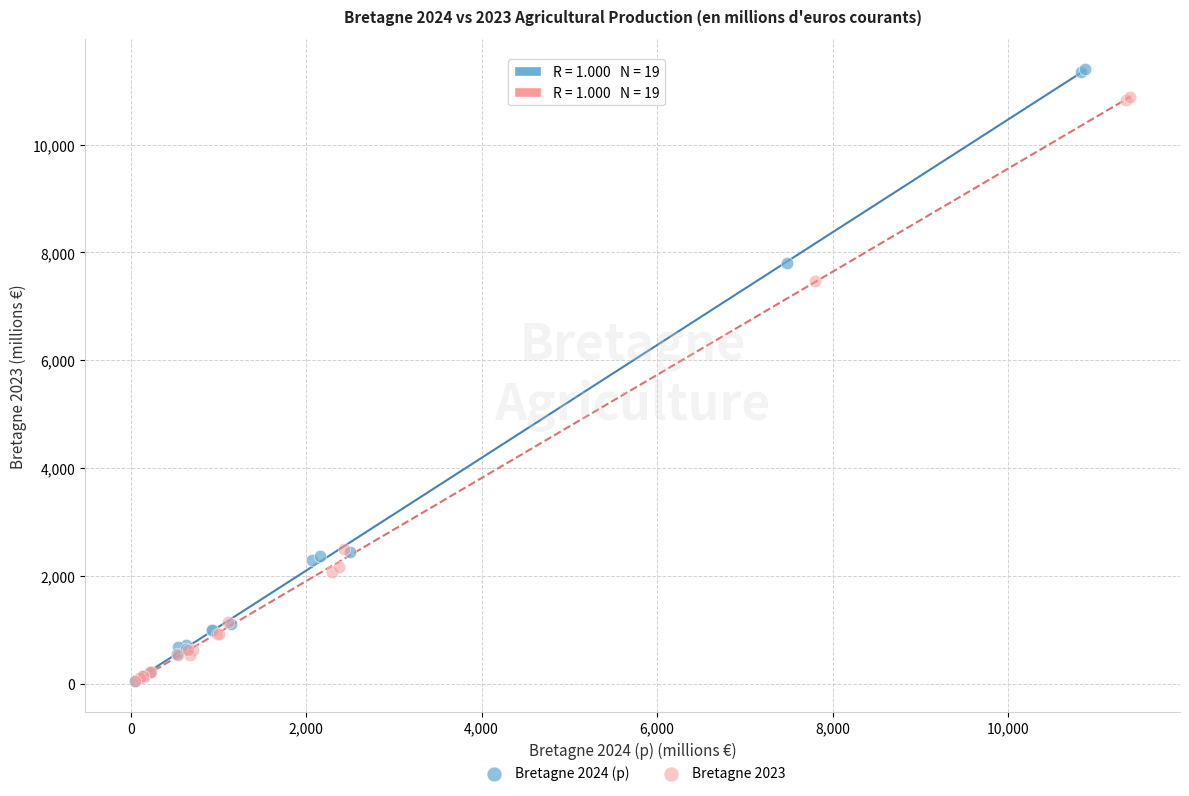

Which series reaches the maximum Y coordinate?

Bretagne 2024 (p)